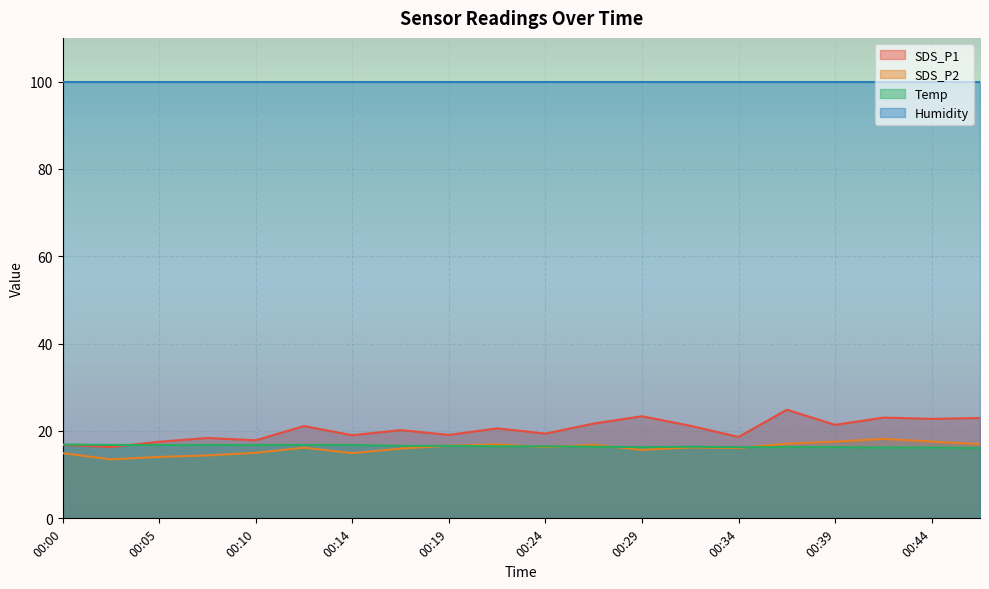

What is the difference between the Temp values at 00:29 and 00:14?

0.5